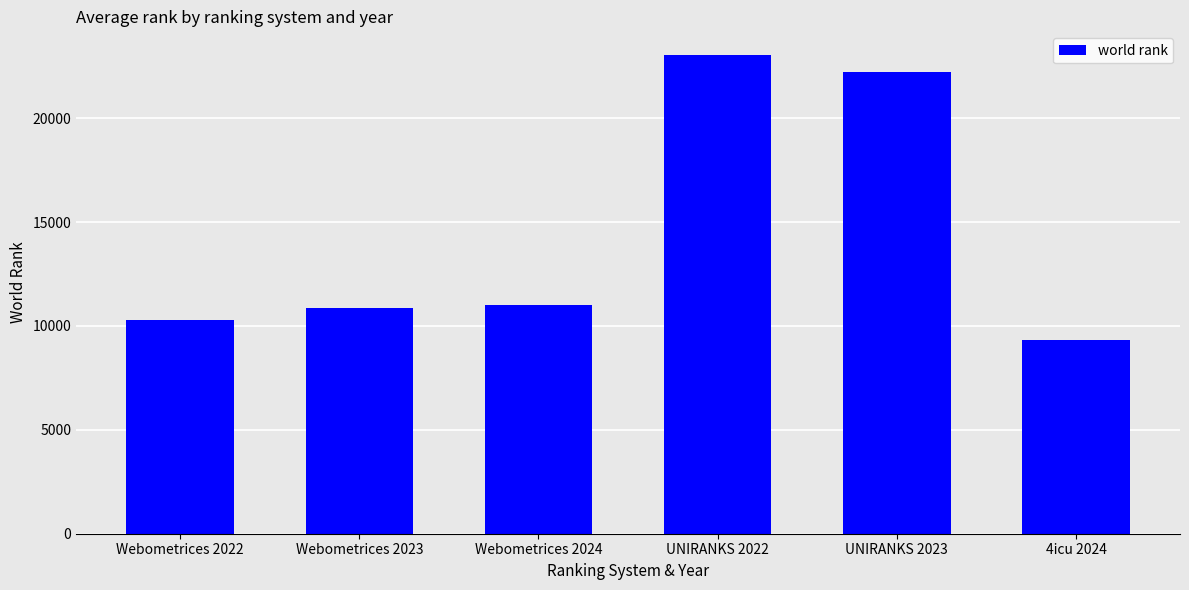

What is the smallest value displayed?

9310